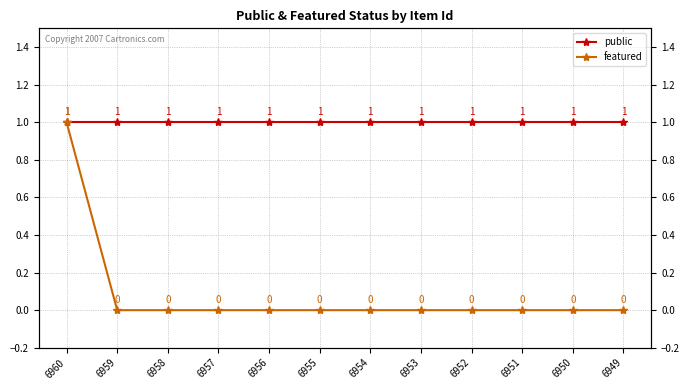

True or false: public has more than 2 points higher than both neighbors.

False